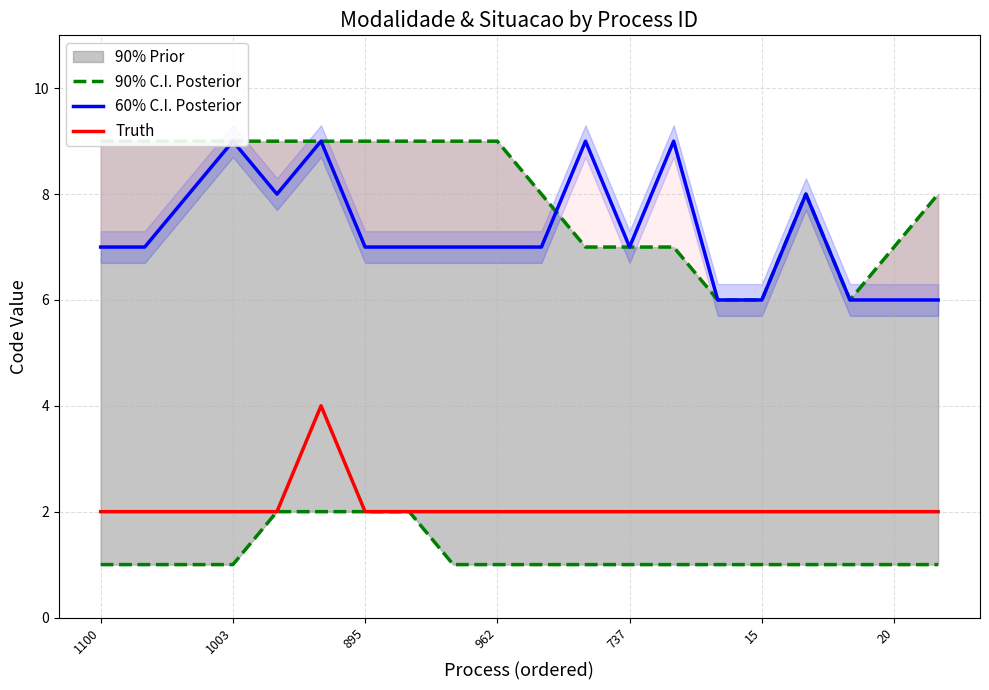

Reading left to right, transcribe all the data shown in this chart.

90% C.I. Posterior: 9	9	9	9	9	9	9	9	9	9	8	7	7	7	6	6	8	6	7	8
60% C.I. Posterior: 7	7	8	9	8	9	7	7	7	7	7	9	7	9	6	6	8	6	6	6
Truth: 2	2	2	2	2	4	2	2	2	2	2	2	2	2	2	2	2	2	2	2